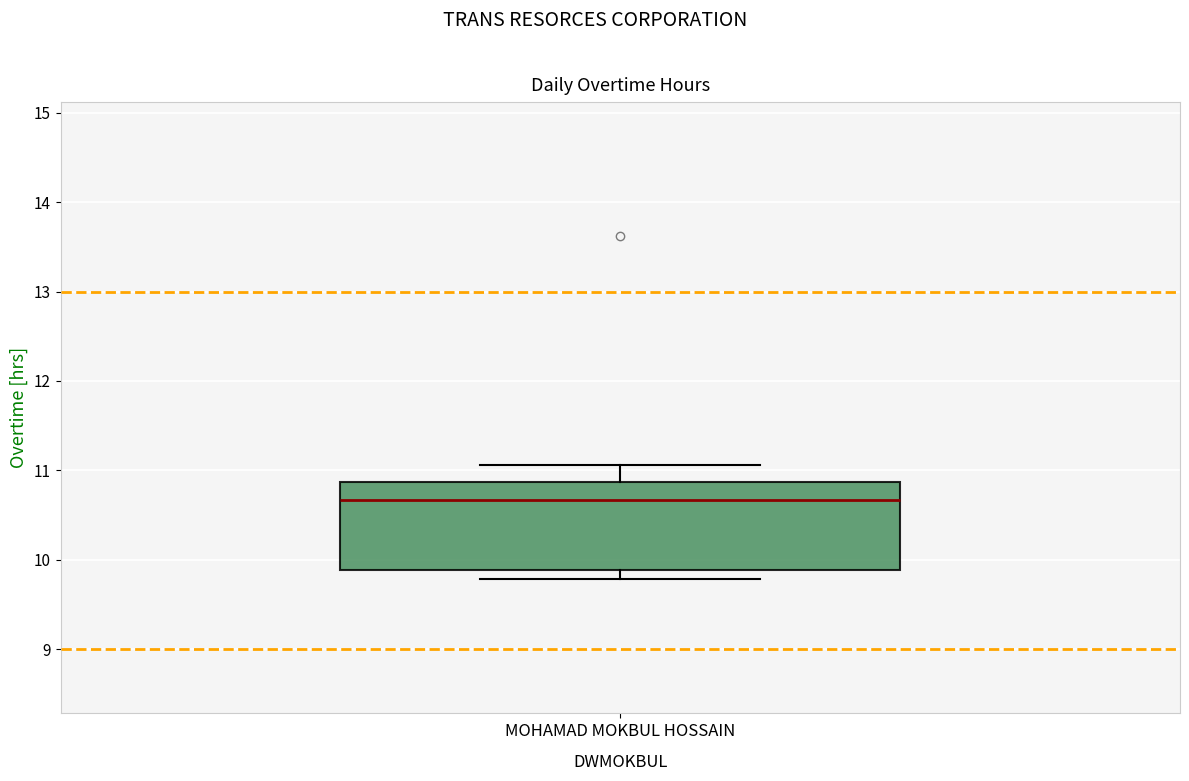

Transcribe this box plot: give where the median line is, the range the box spans, and where the two whiskers end, as read against the y-axis. The values are not printed on the chart, so give them approximately, as read against the axis.

median 10.7, box 9.9 to 10.9, whiskers 9.8 to 11.1